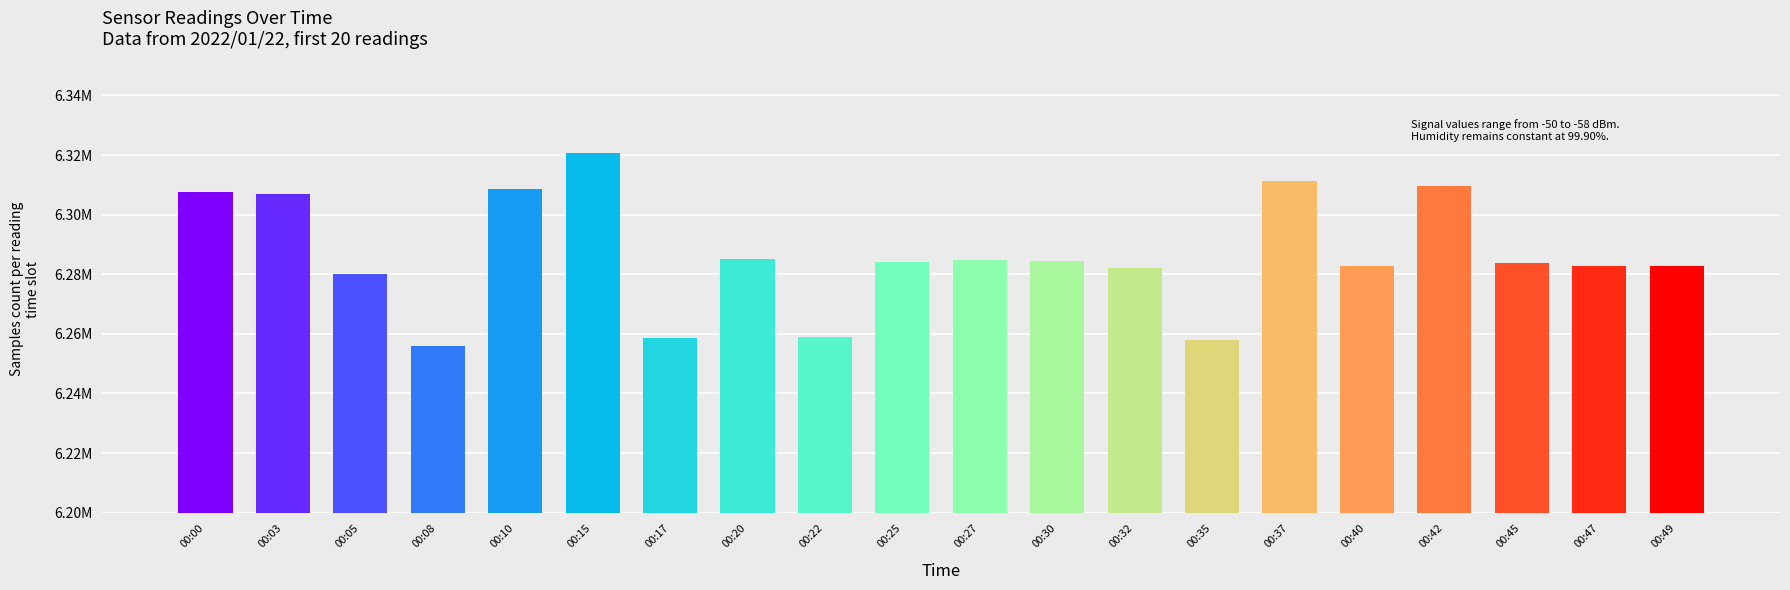

How many data points does each series have?

20